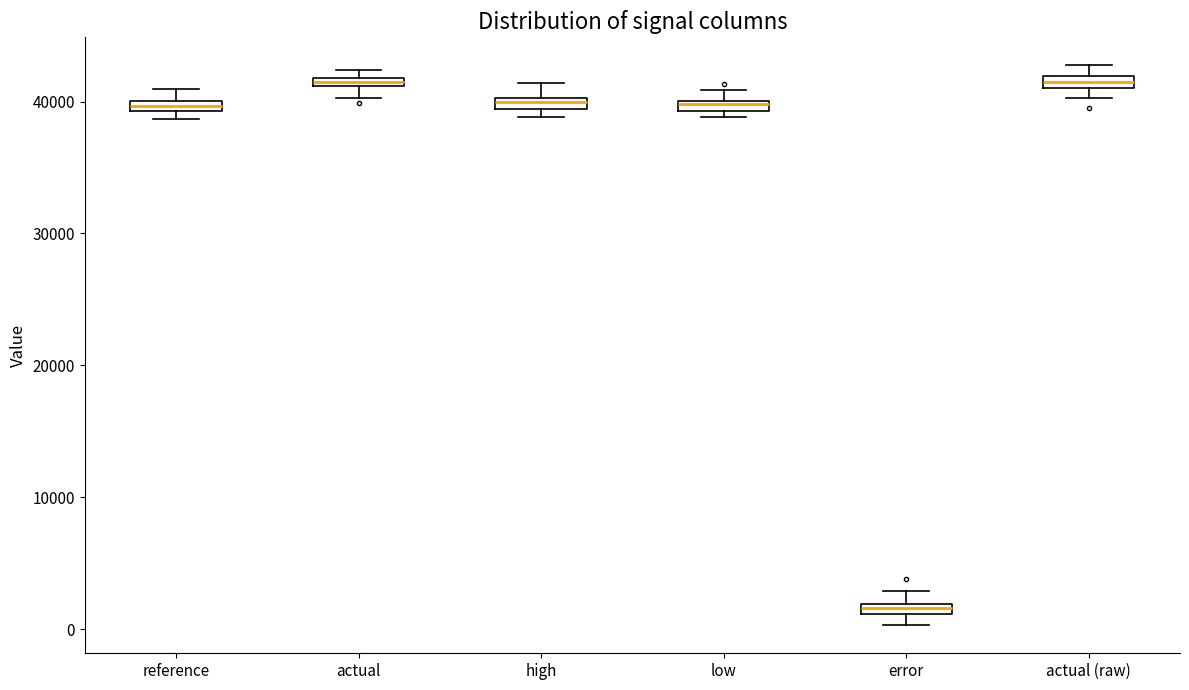

Where is the upper edge of the box for actual (raw) on the y-axis? The values are not printed on the chart, so give them approximately, as read against the axis.

42000